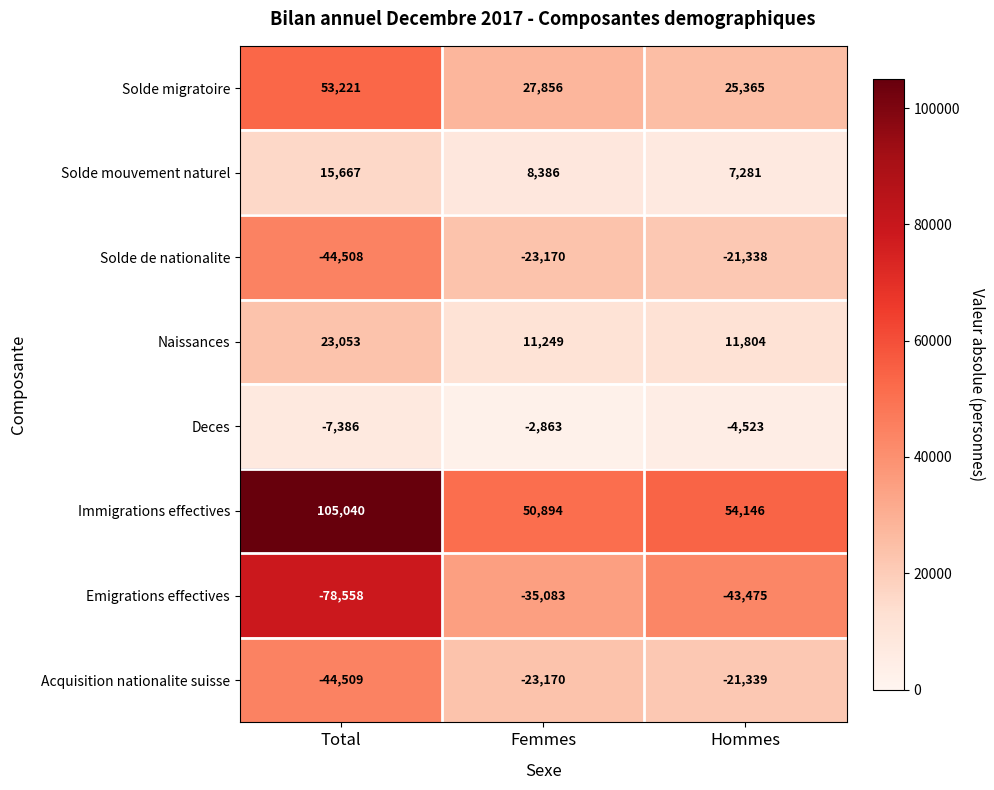

At which category is the sum across all series the highest?

Total